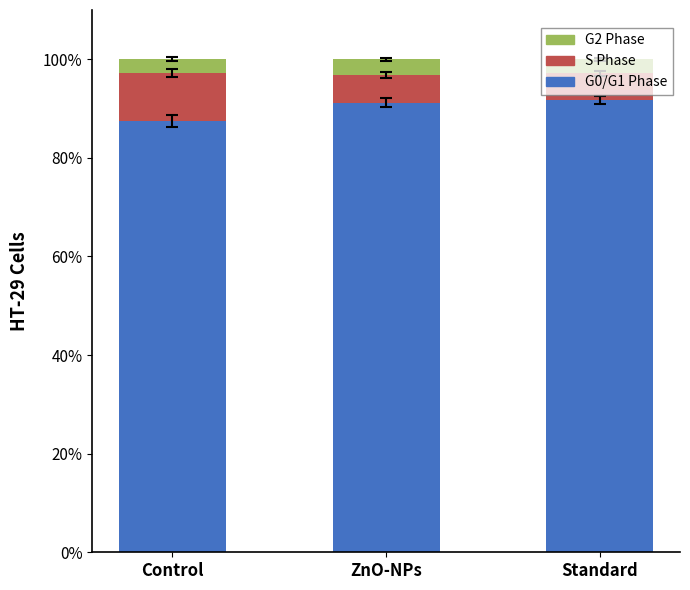

What is the difference between the maximum and minimum values in the G0/G1 Phase series?

4.3